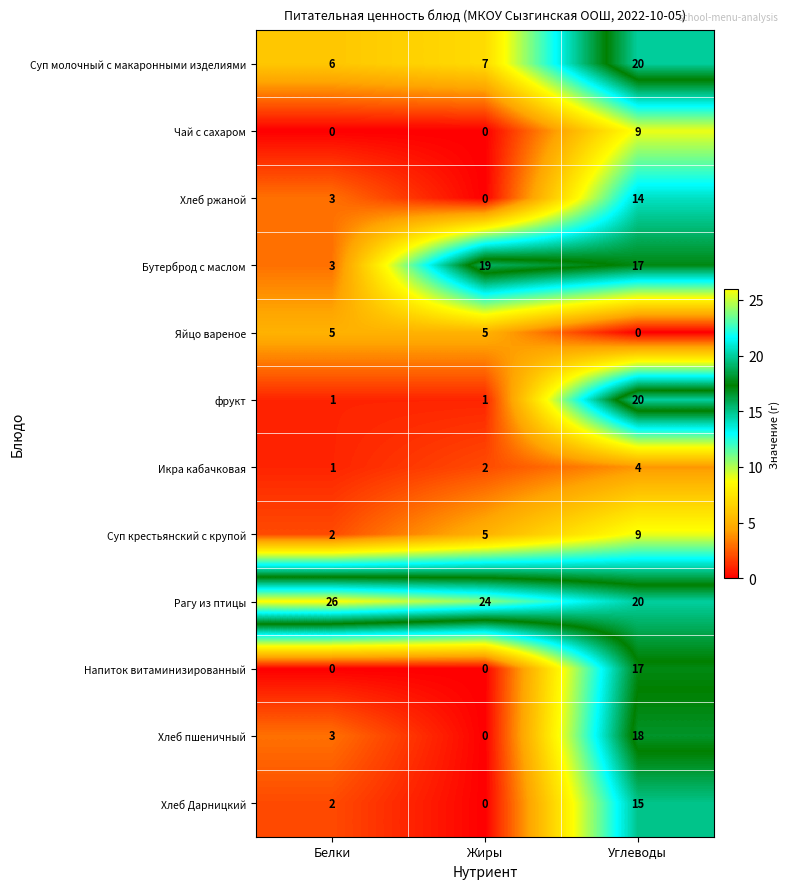

What is the total value across all series at Белки?

52